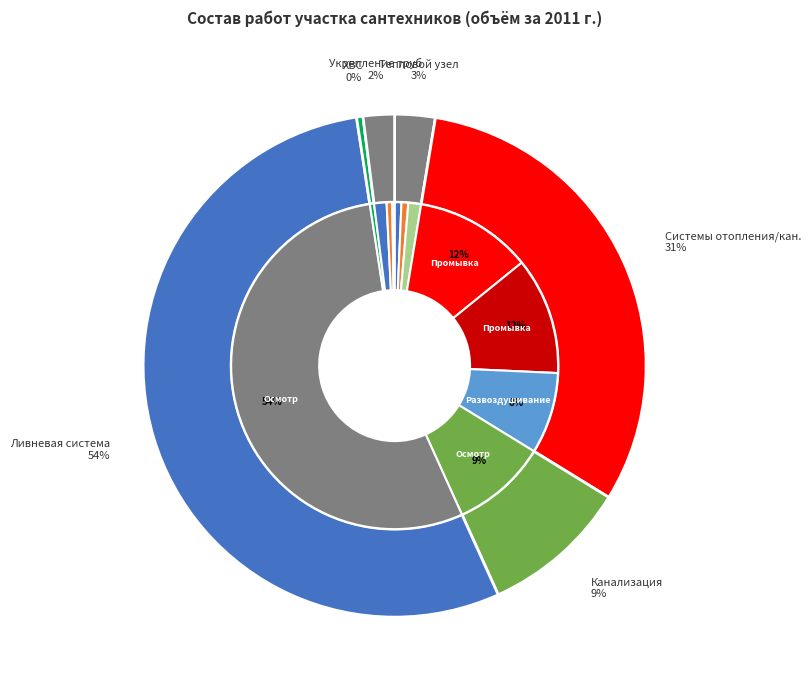

How many slices are in this pie chart?

12